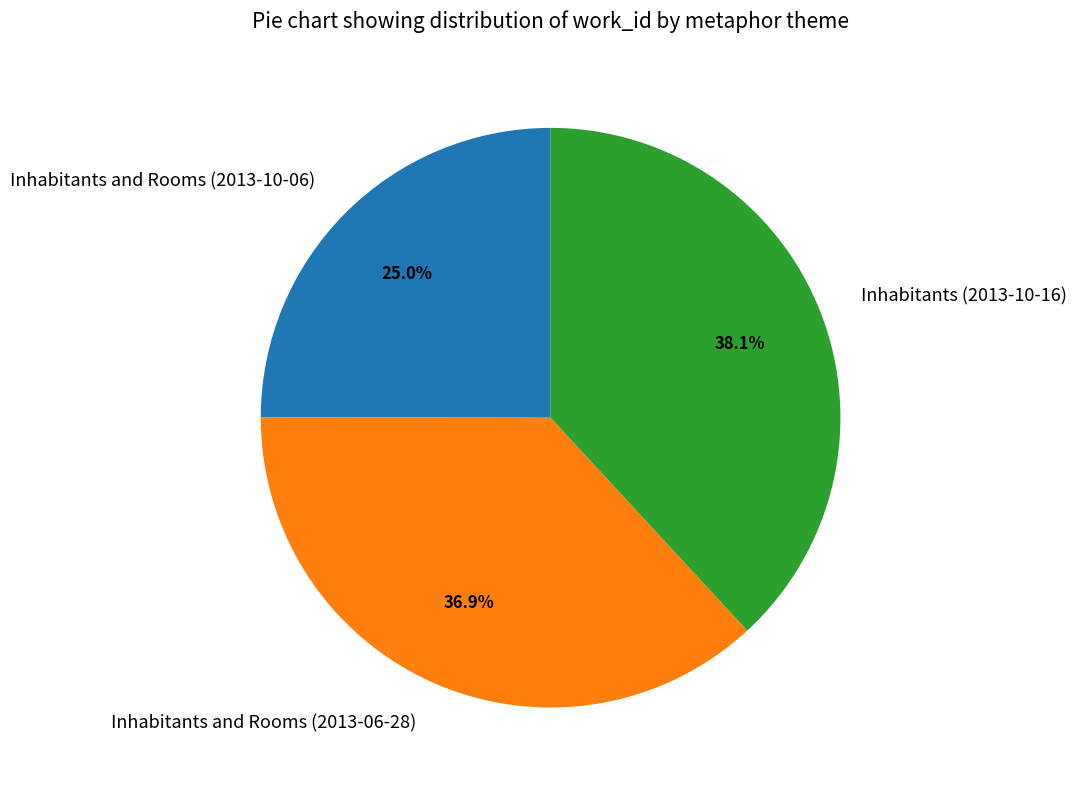

Rank the categories by value from lowest to highest.

Inhabitants and Rooms (2013-10-06), Inhabitants and Rooms (2013-06-28), Inhabitants (2013-10-16)